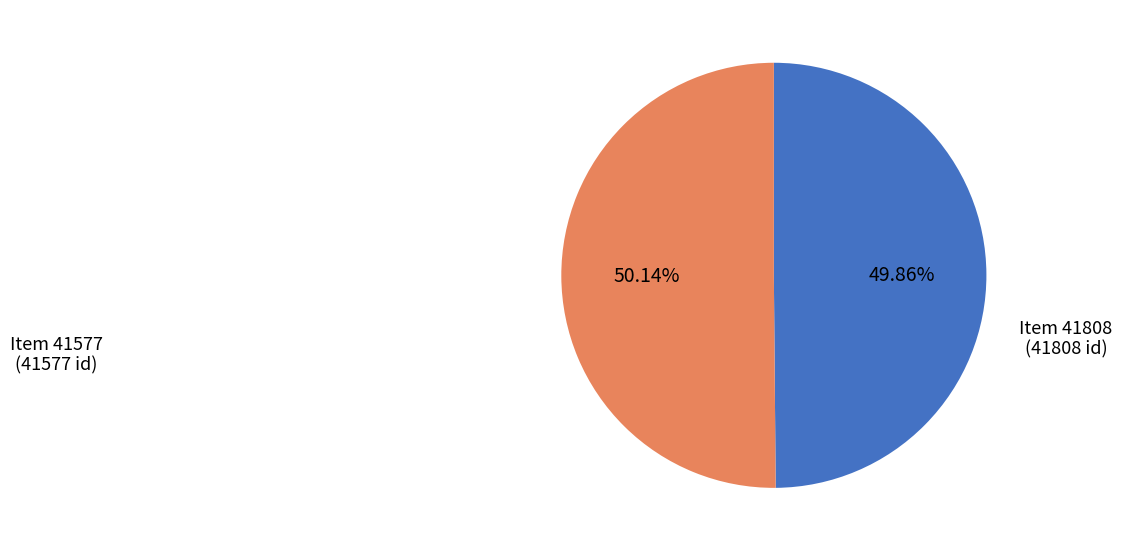

Is there a majority slice in this chart?

Yes